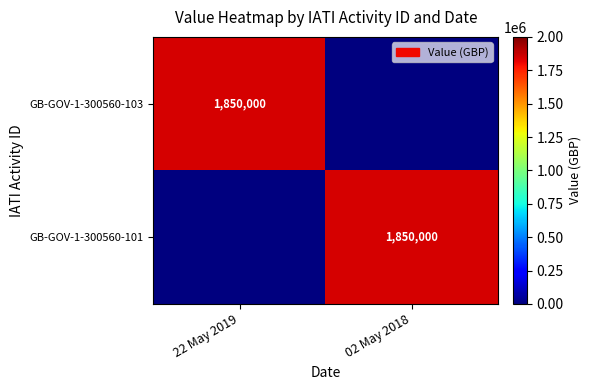

The value of GB-GOV-1-300560-101 at 02 May 2018 is 406802. True or false?

False